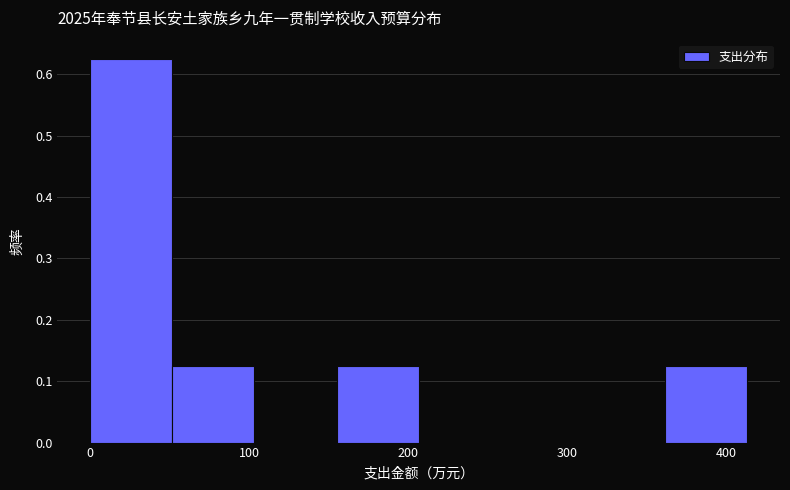

Reading left to right, list every bar in this chart as the range it spans on the x-axis followed by its height. Neither the bar edges nor the heights are printed on the chart, so give them approximately, as read against the axes.

0 to 50: 0.63
50 to 100: 0.13
100 to 160: 0
160 to 210: 0.13
210 to 260: 0
260 to 310: 0
310 to 360: 0
360 to 410: 0.13